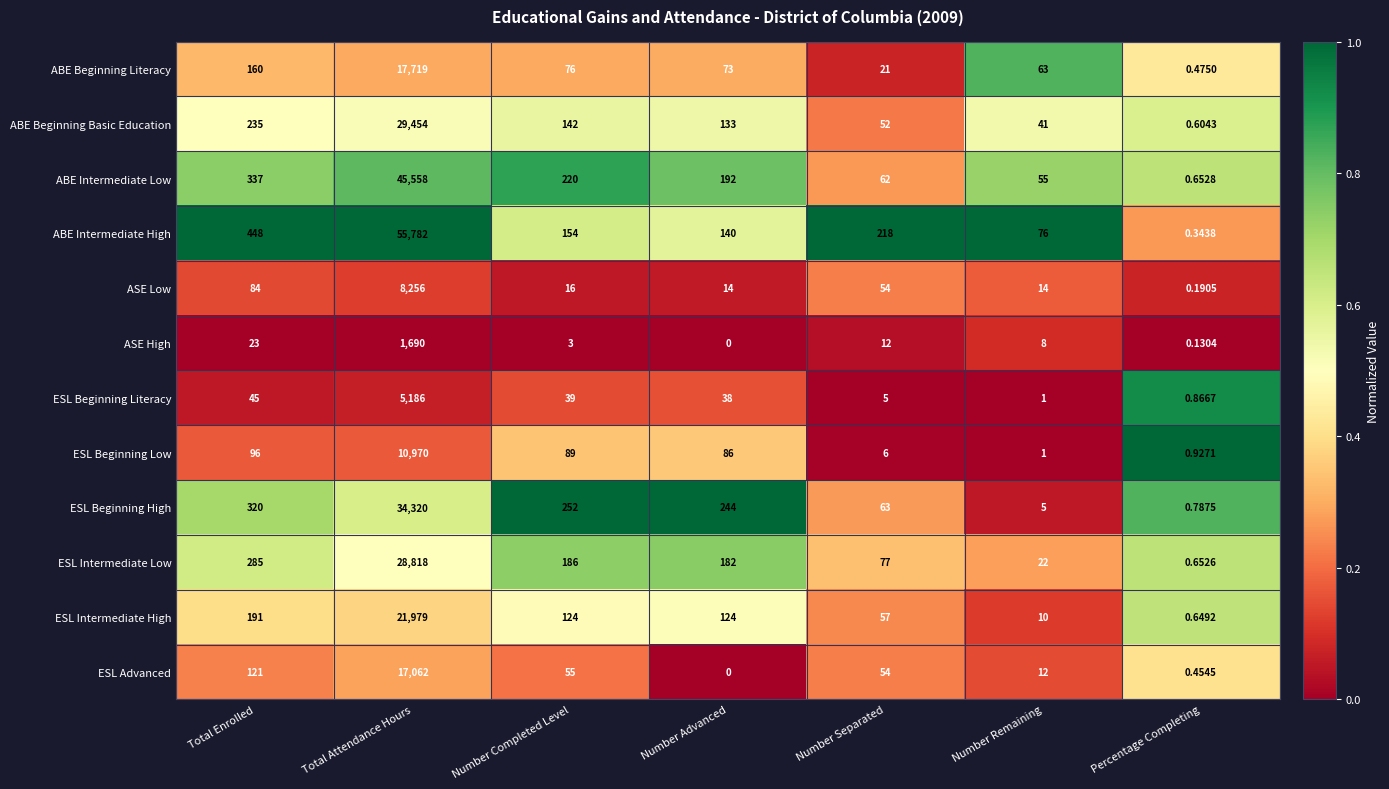

Which label corresponds to the largest value in the chart?

Total Attendance Hours